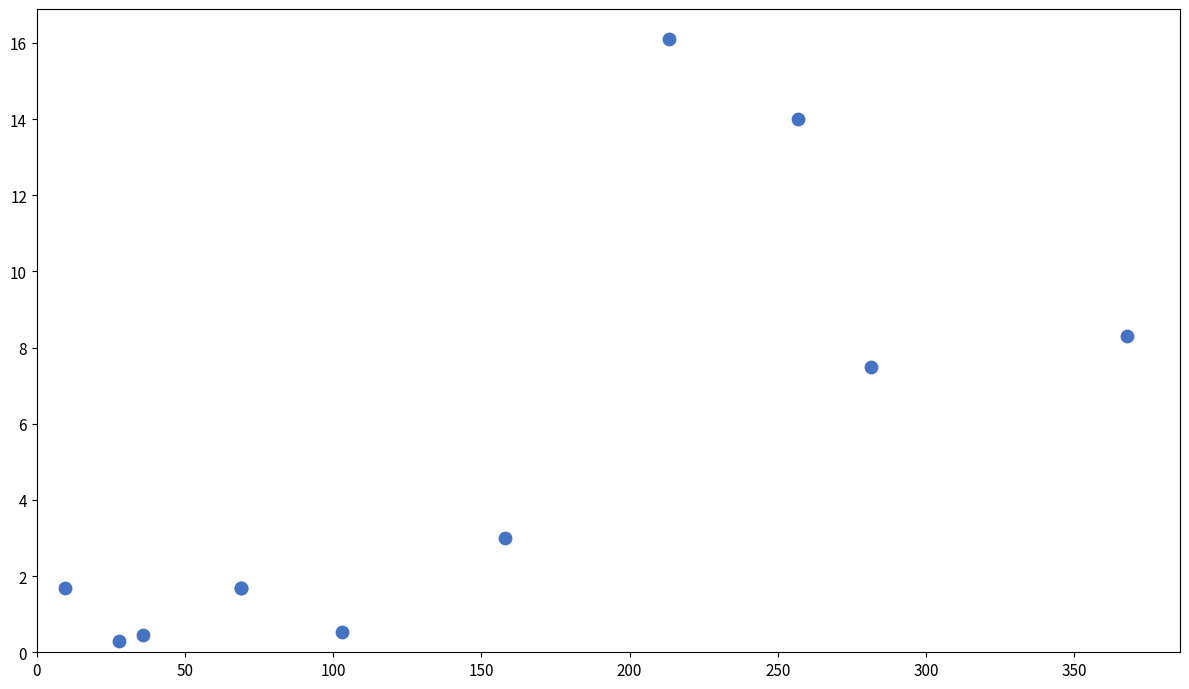

What Y value in the scatter plot is closest to 8?

8.3